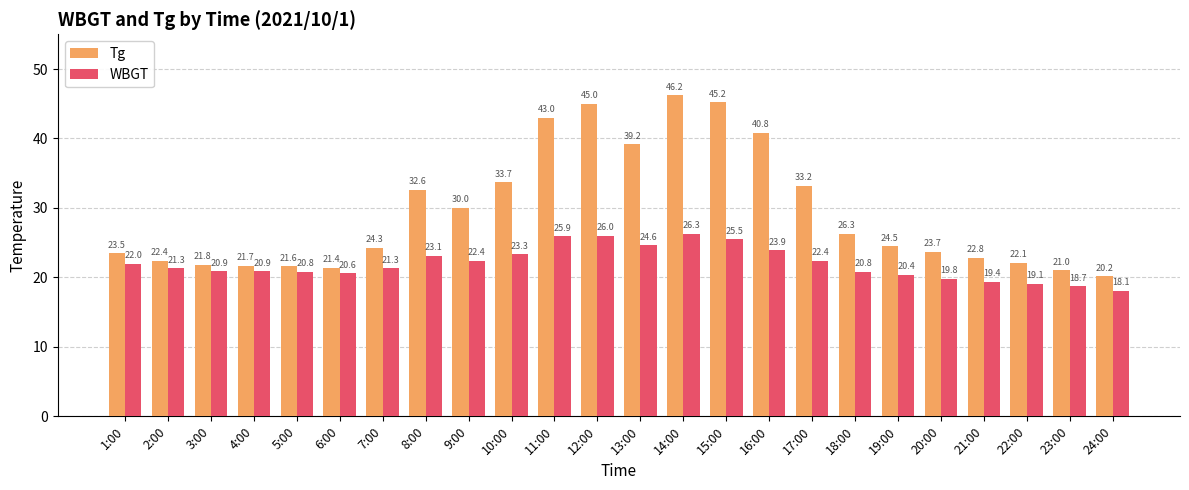

What is the total value across all series at 16:00?

64.7